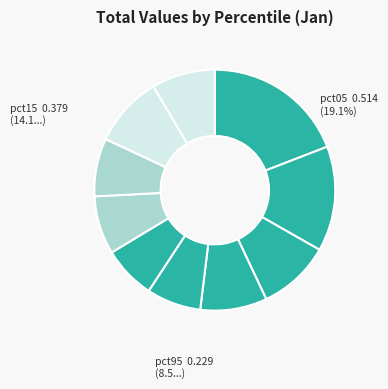

Count the number of slices in the pie.

10